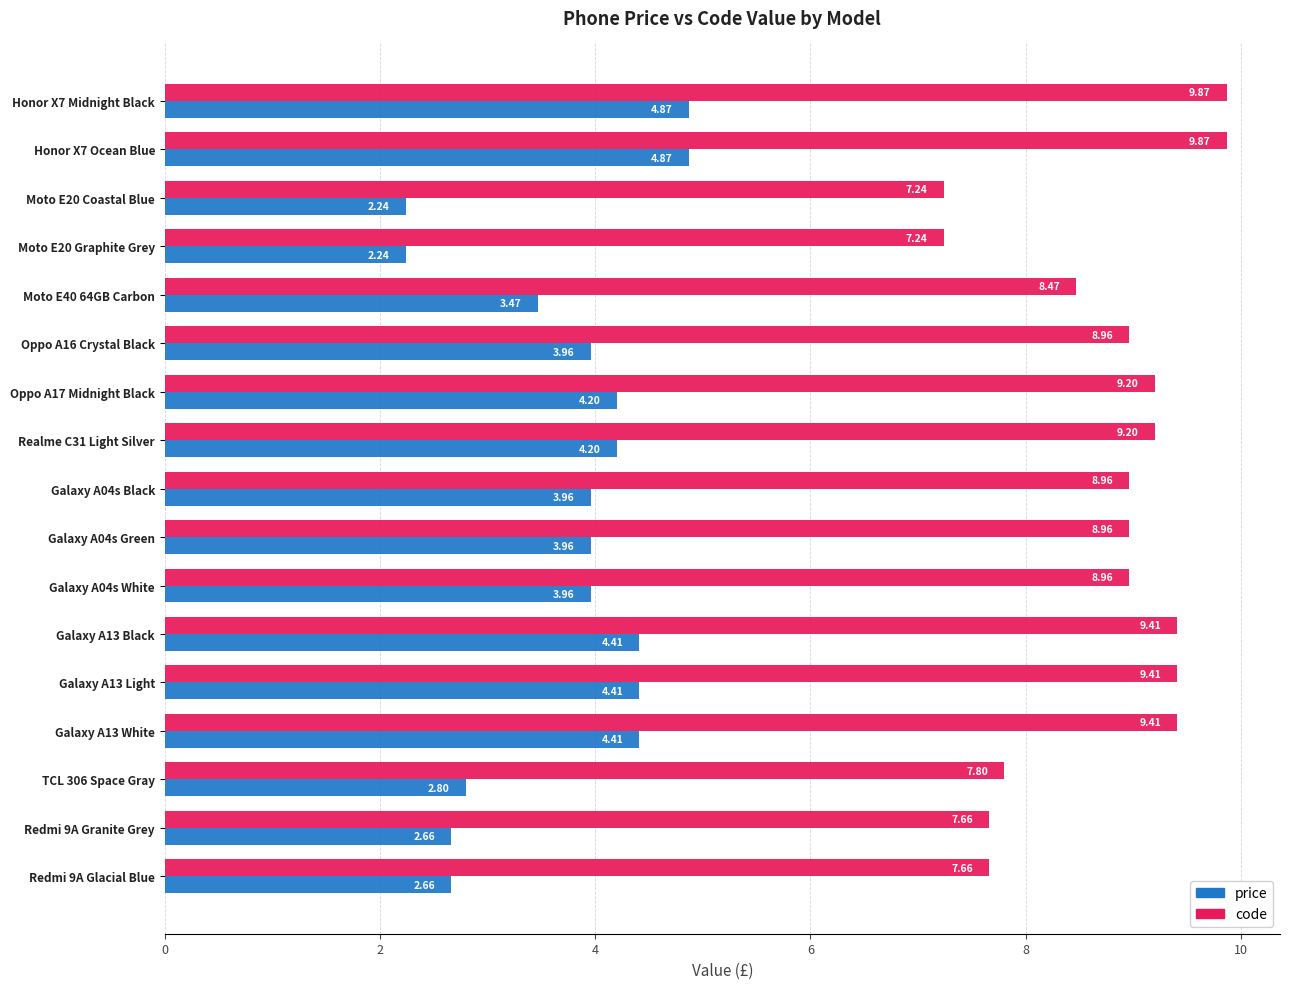

What is the total value across all series at Moto E20 Coastal Blue?

9.5